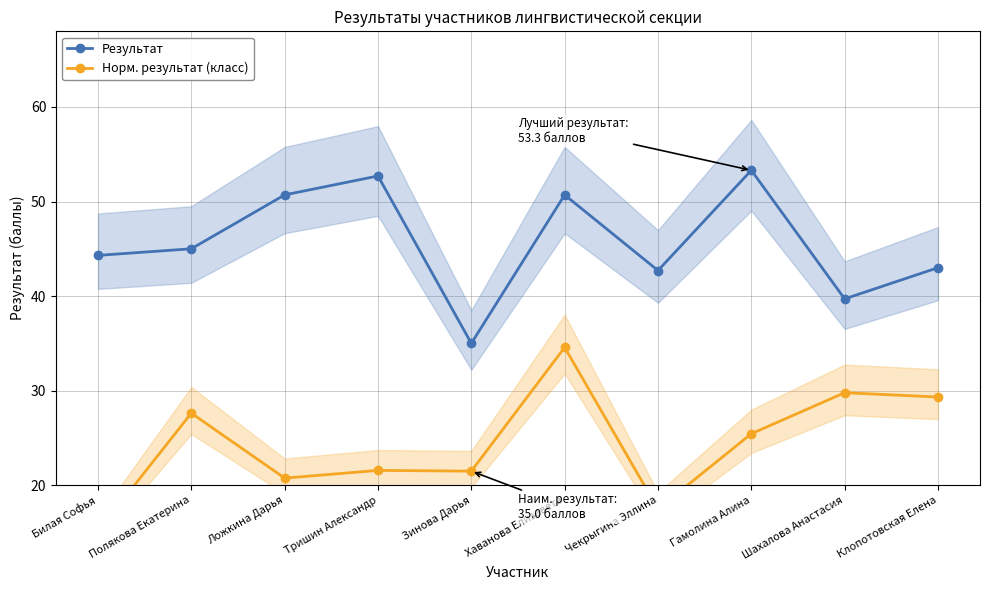

What is the approximate value of Результат at Клопотовская Елена?

43.0